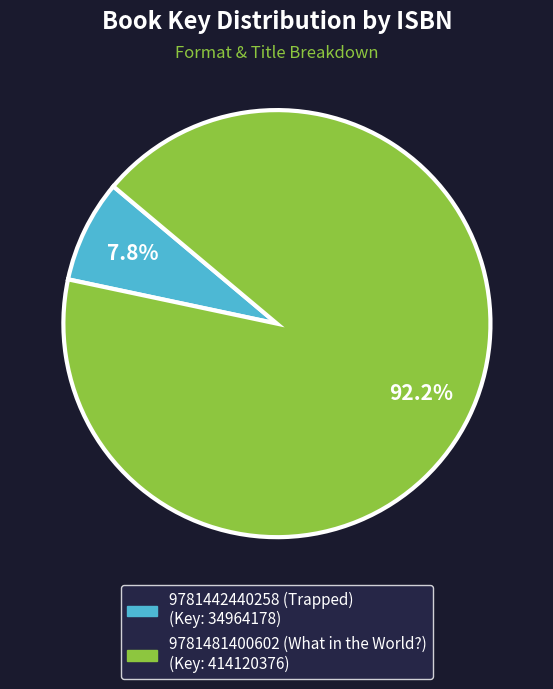

What is the largest slice in the pie chart?

9781481400602 (What in the World?)